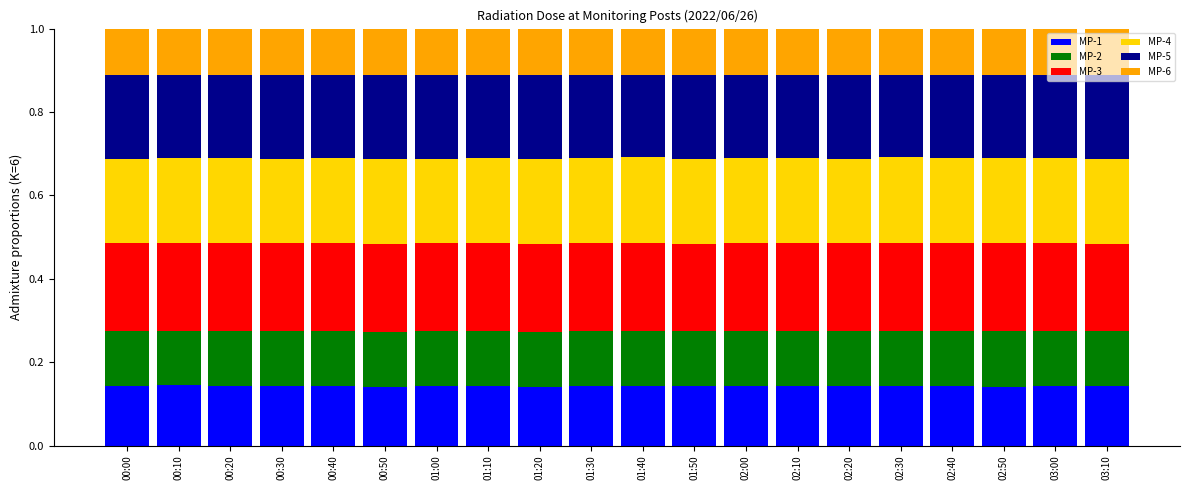

What is the total value across all series at 00:20?

1.0